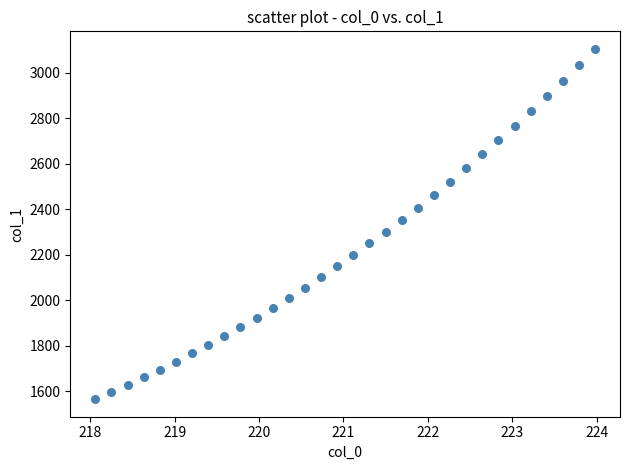

What is the range of Y values (max minus min)?

1539.2